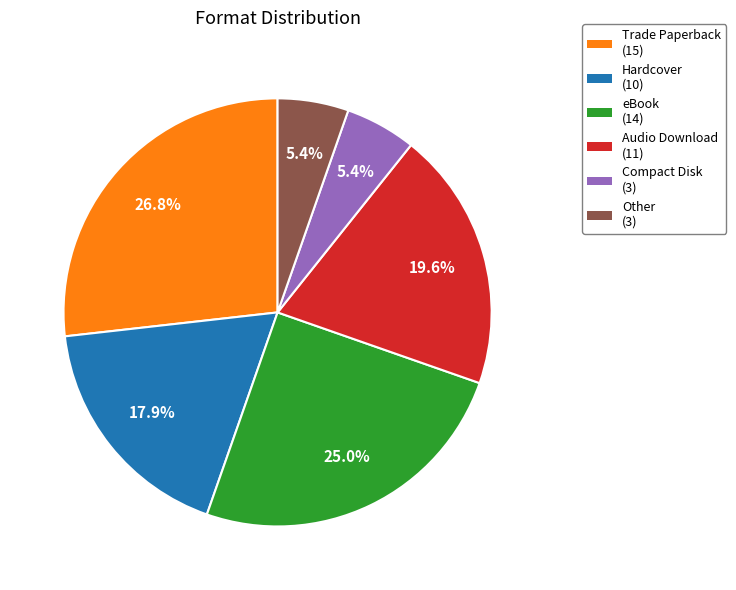

Between Trade Paperback (15) and eBook (14), which is larger?

Trade Paperback (15)